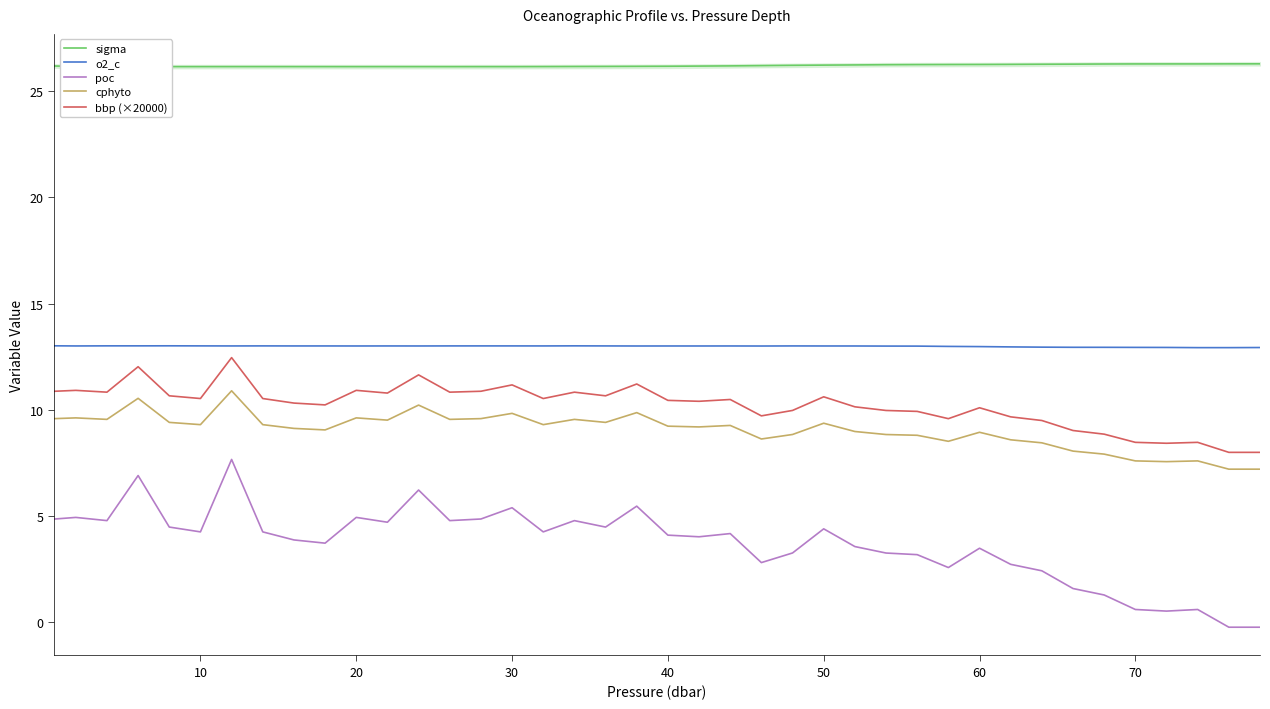

What is the minimum value for bbp (×20000)?

8.0